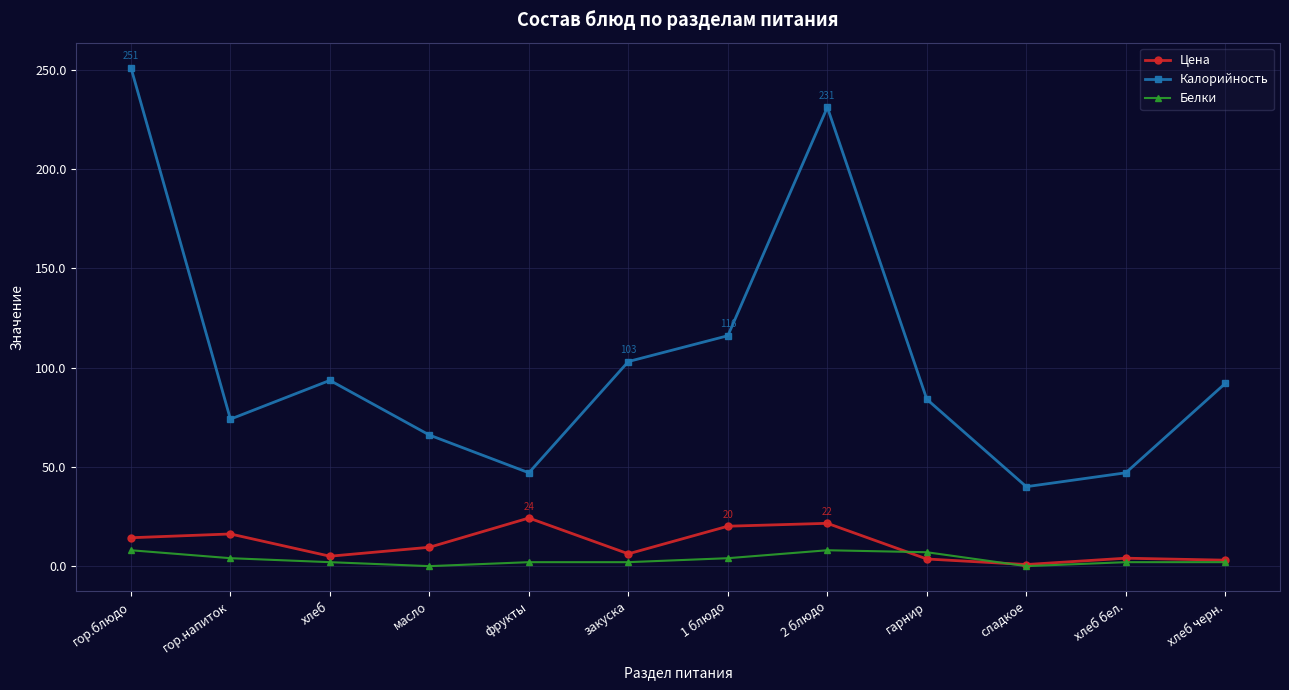

In Калорийность, how many points are lower than both neighbors (excluding endpoints)?

3